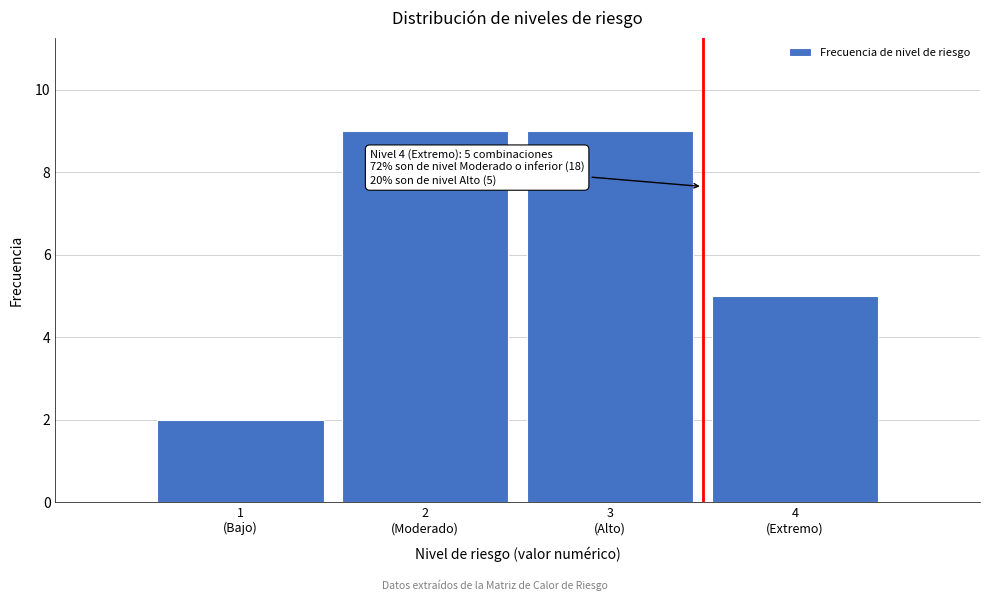

Reading left to right, list all the values displayed in this chart.

2	9	9	5